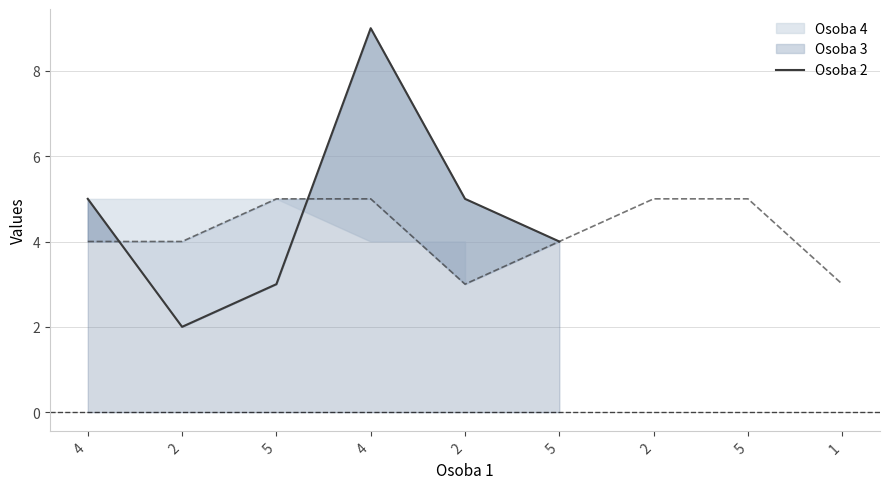

Between 4 and 5, which is larger?

5